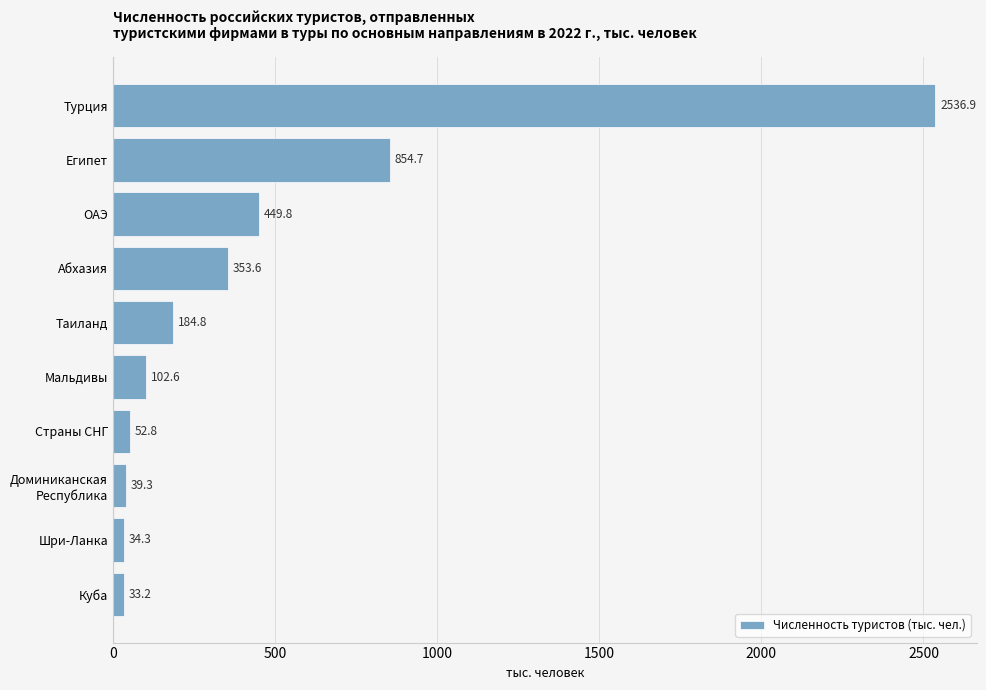

The value at Шри-Ланка is 34.3. True or false?

True